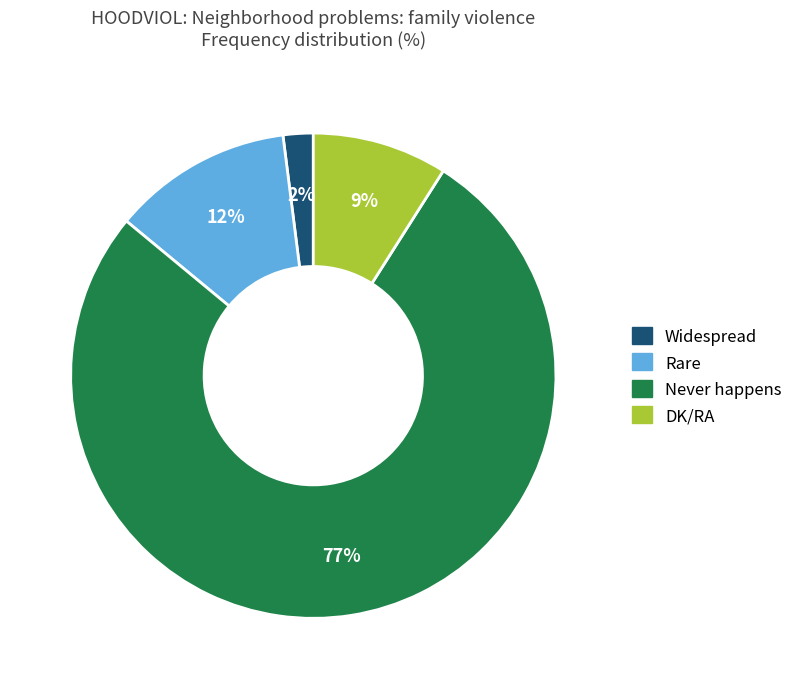

Count the number of slices in the pie.

4